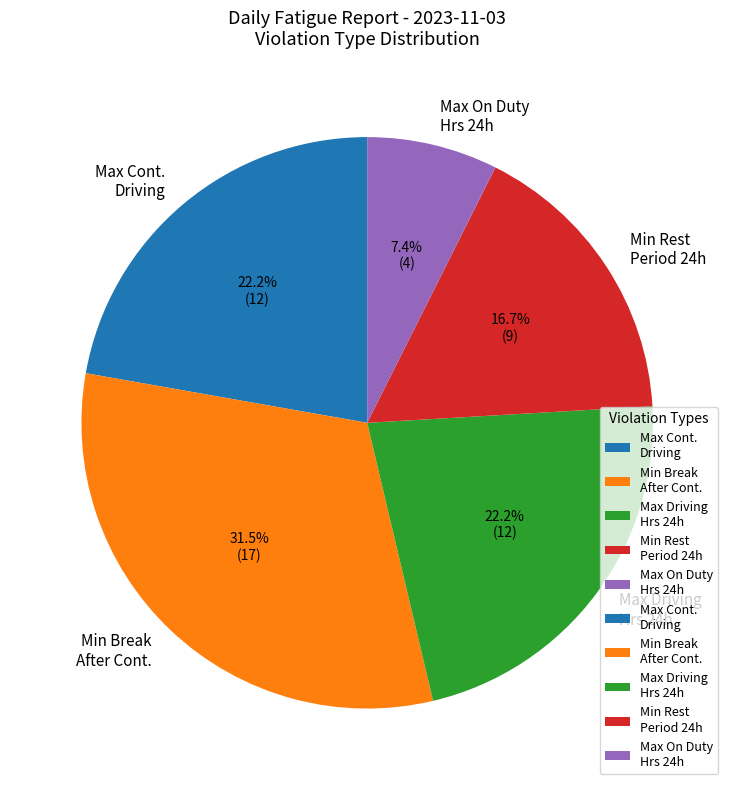

Does Min Rest Period 24h represent more than half of the total?

No